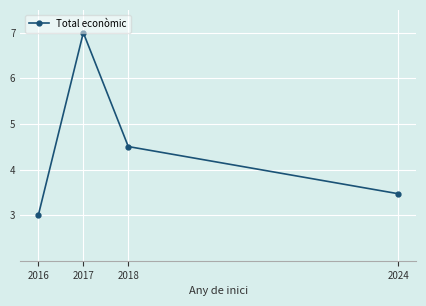

Between 2018 and 2016, which is larger?

2018